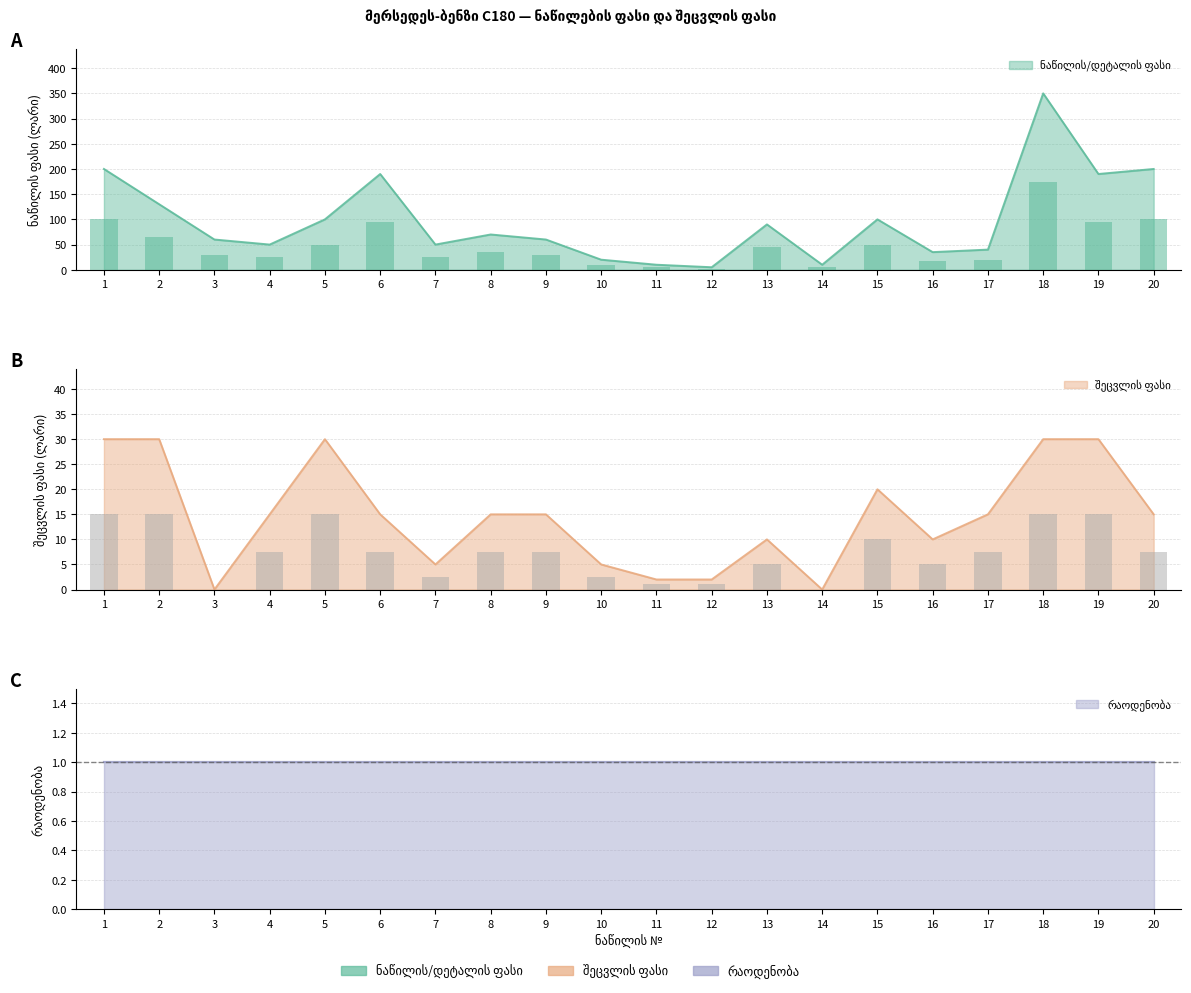

At which label does ნაწილის/დეტალის ფასი first exceed 70?

1